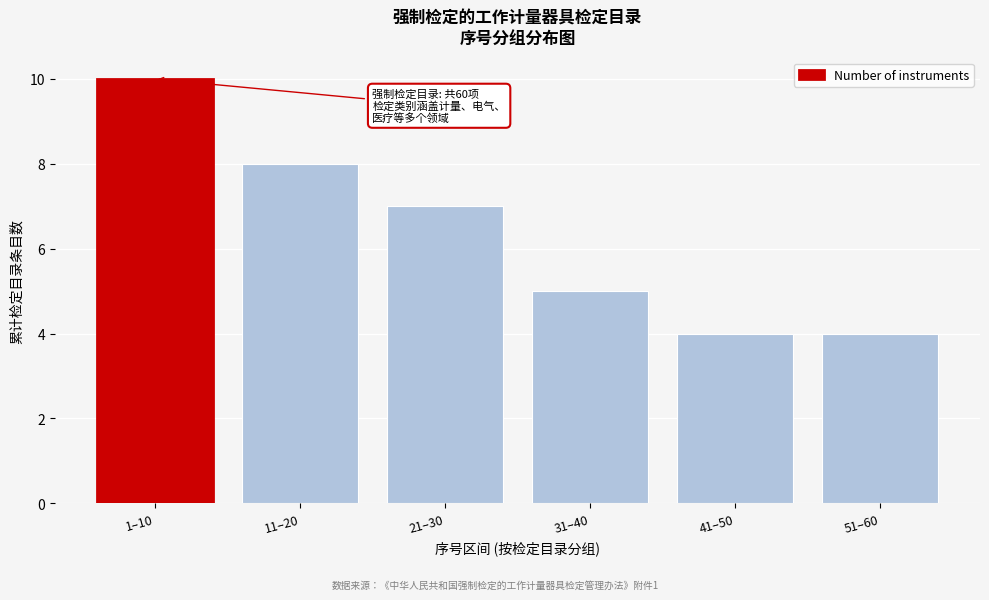

Reading left to right, what are all the values shown in this chart?

1–10=10	11–20=8	21–30=7	31–40=5	41–50=4	51–60=4